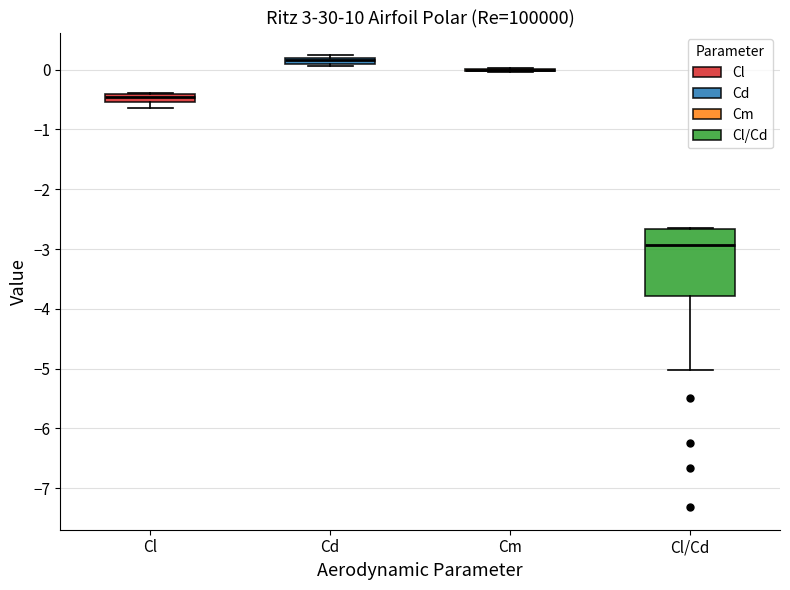

Comparing the boxes themselves (not the whiskers), which one is the tallest?

Cl/Cd